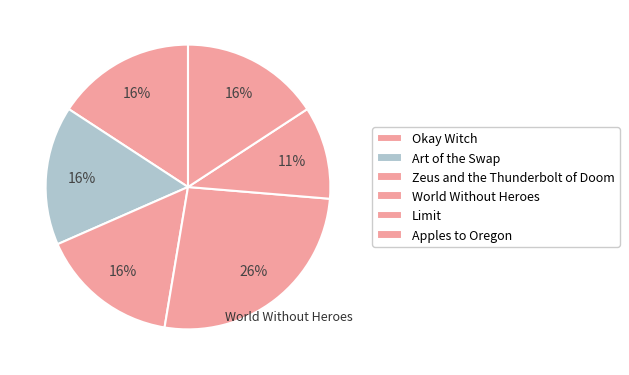

To the nearest percent, what portion does Apples to Oregon represent?

16%